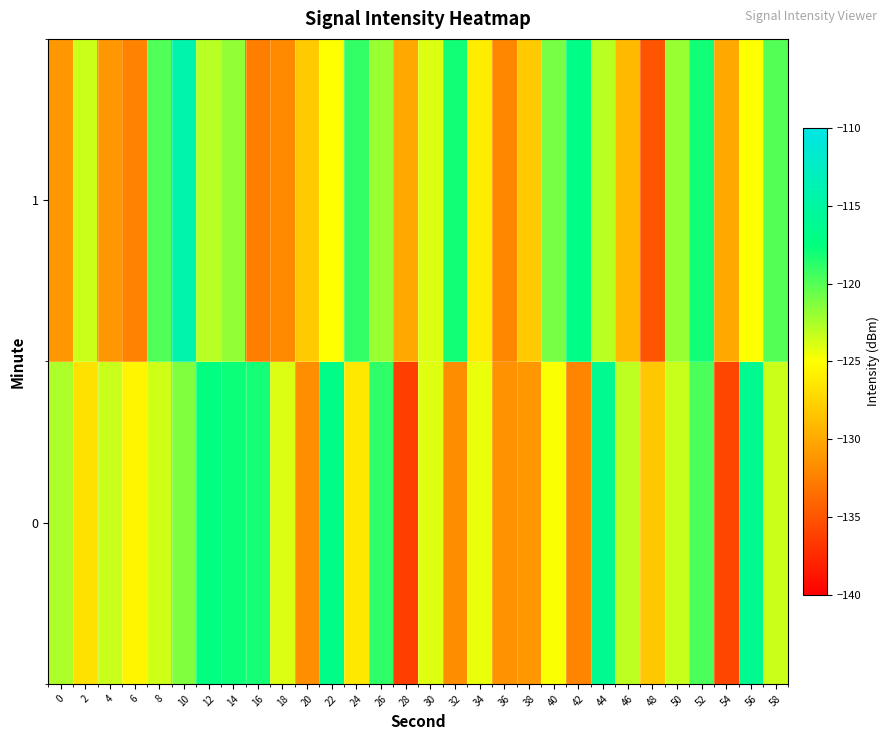

What is the maximum value shown in the chart?

-114.3